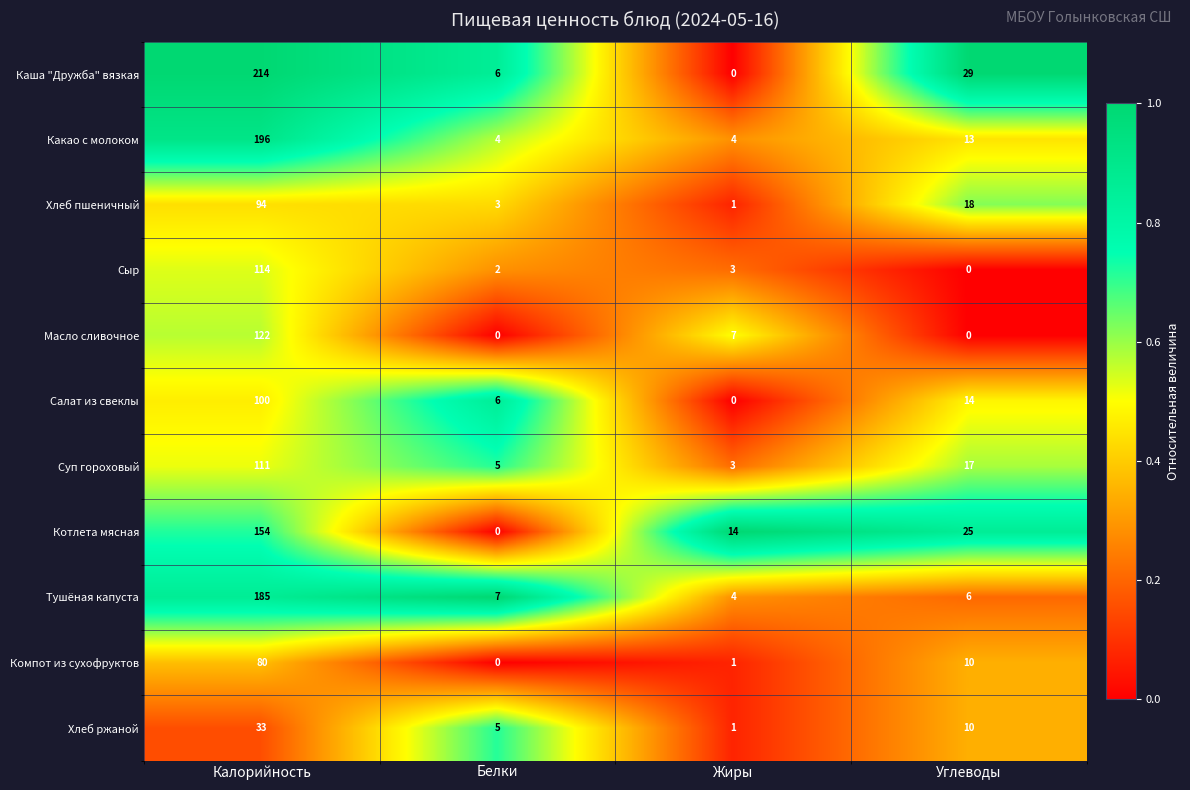

Is it true that Сыр equals -53 at Углеводы?

False